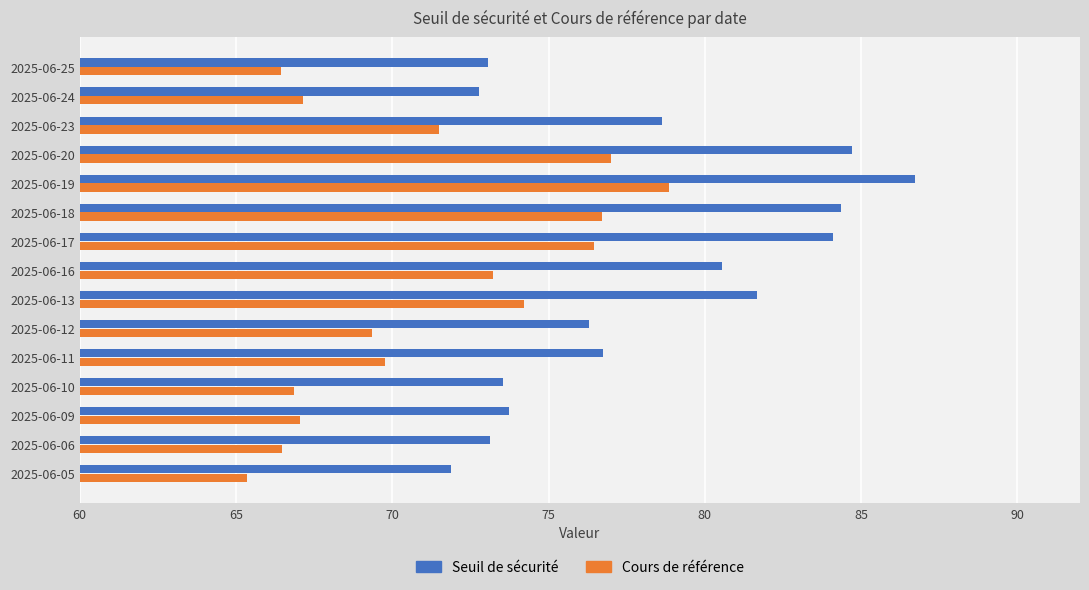

What is the difference between the maximum and minimum values in the Seuil de sécurité series?

14.9